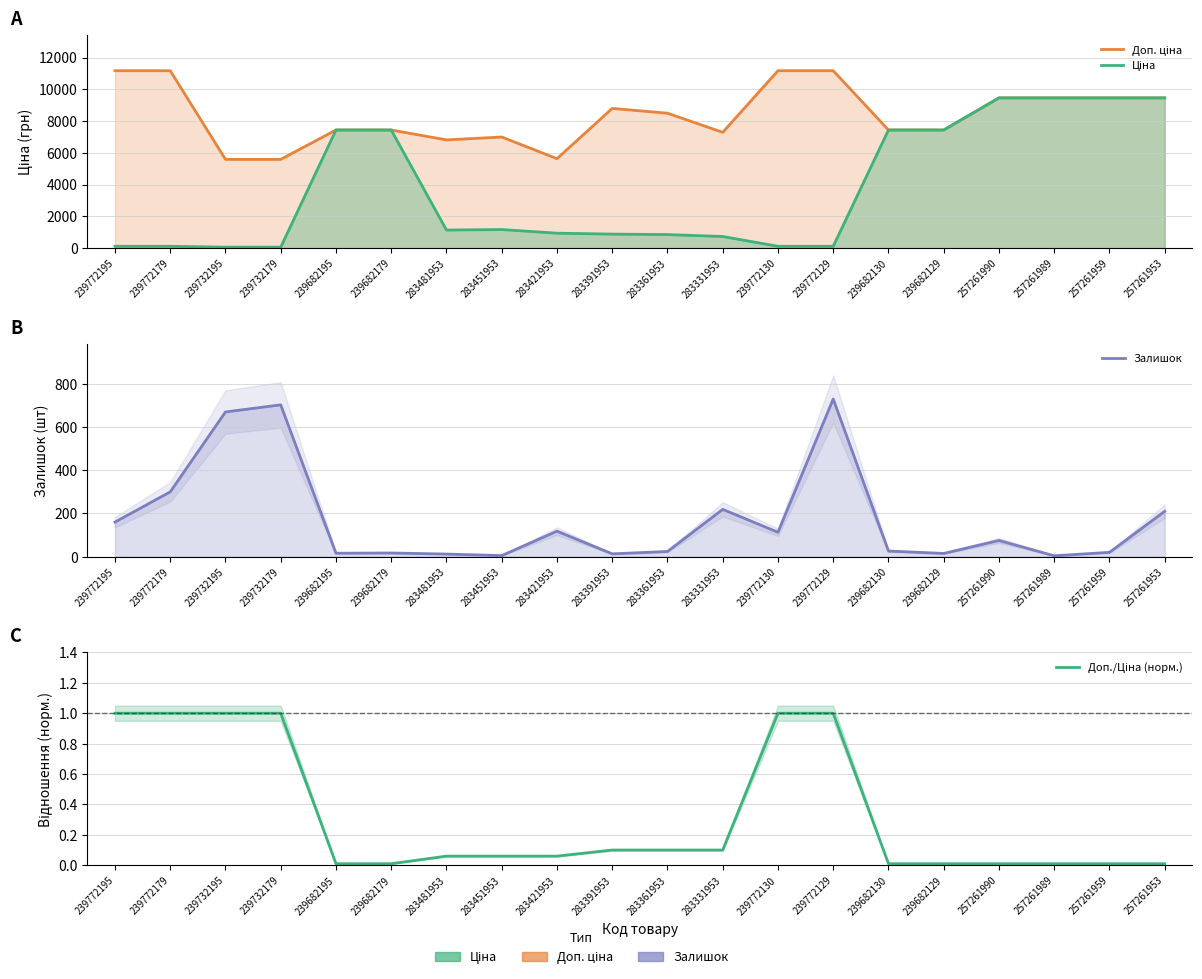

How many categories are shown in the chart?

20